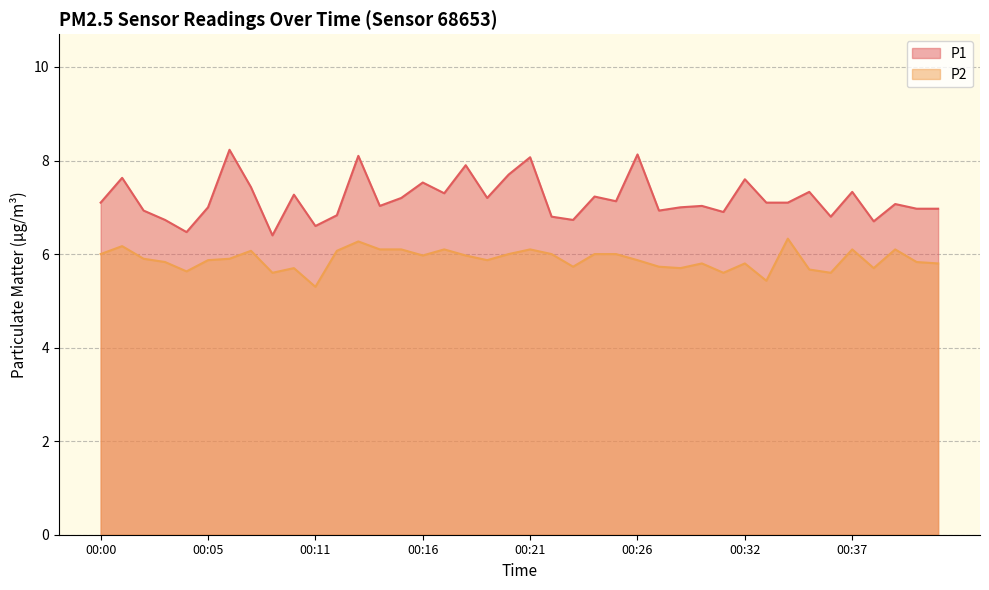

True or false: P2 has a value of 3.7 at 00:30.

False